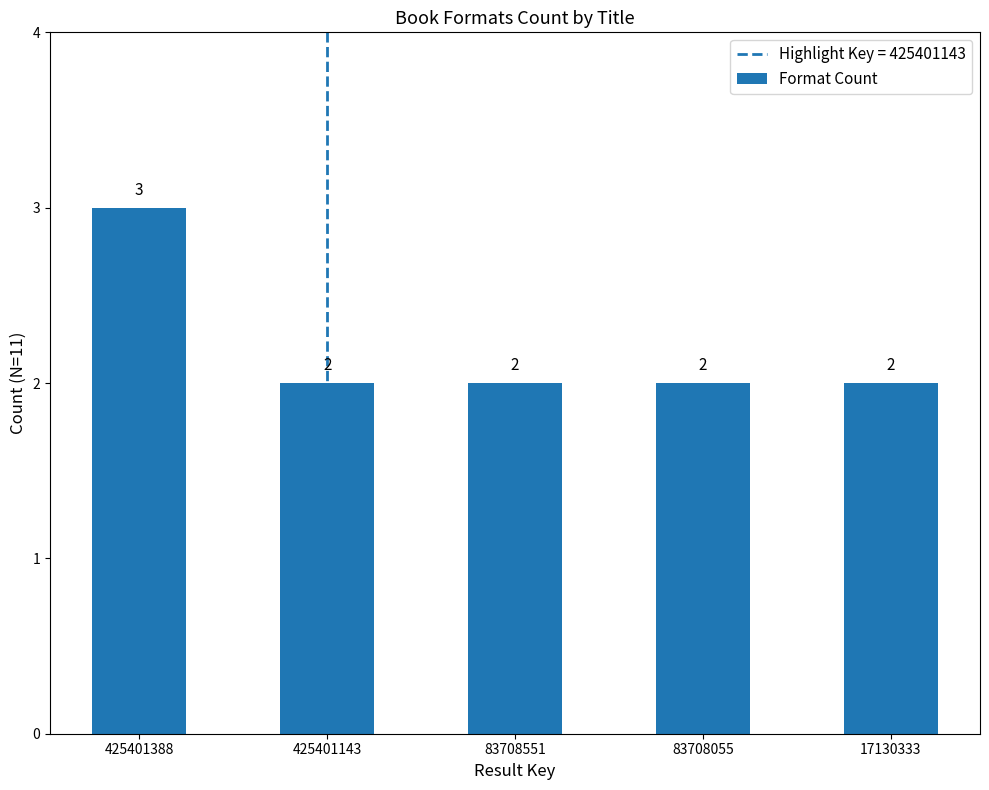

What is the maximum value shown in the chart?

3